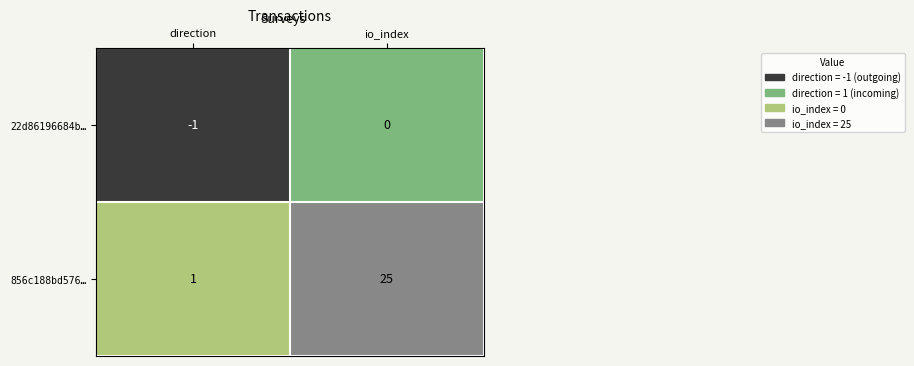

Which category has the highest value in the 856c188bd576… series?

io_index